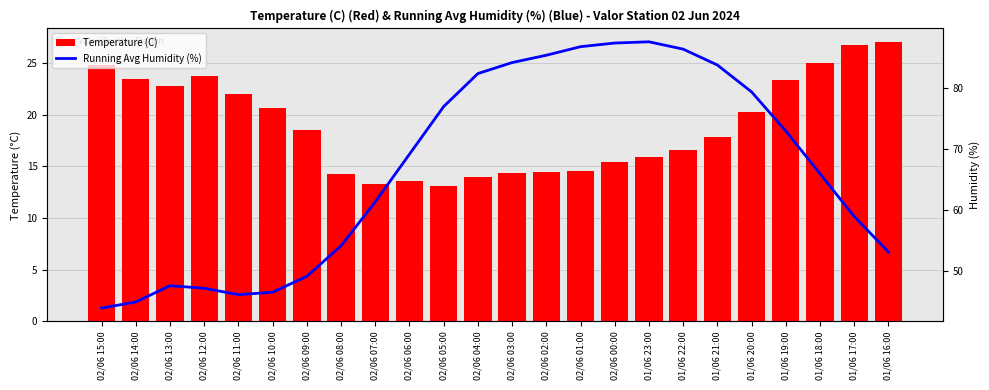

Is it true that Running Avg Humidity (%) equals 53.2 at 01/06 16:00?

True